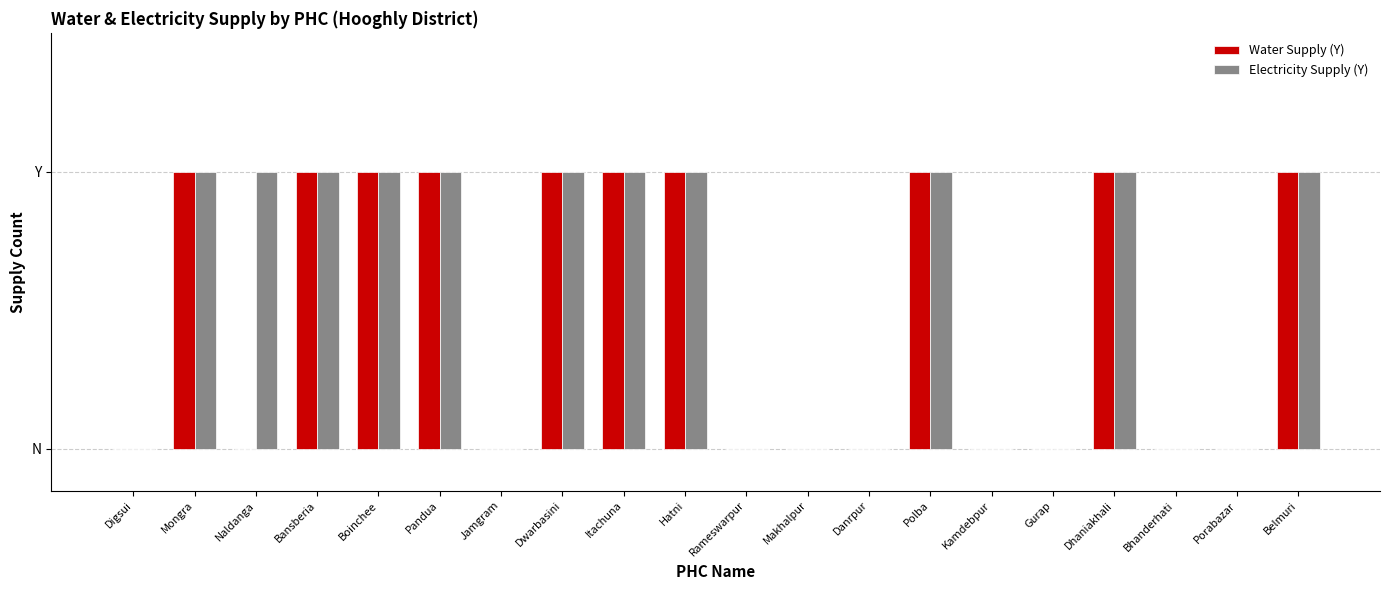

At which label does Water Supply (Y) reach its peak?

Mongra